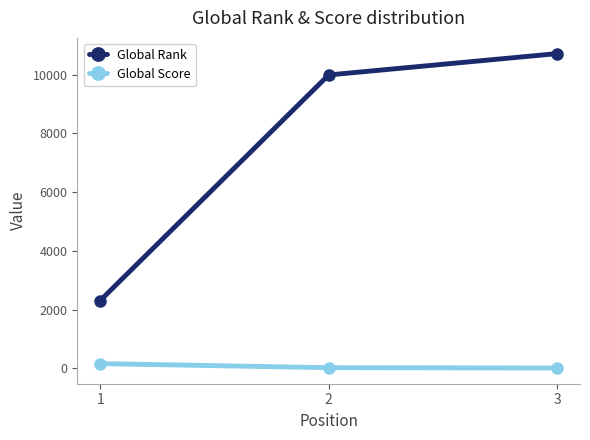

Which series has the largest range (max minus min)?

Global Rank